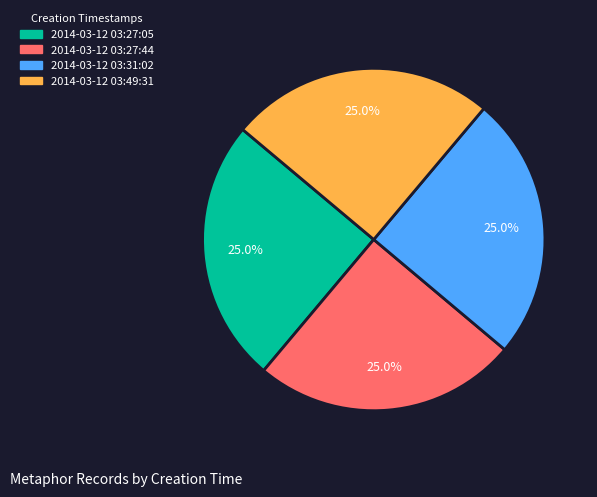

Combined, what portion of the pie is 2014-03-12 03:27:44 and 2014-03-12 03:49:31?

50.0%